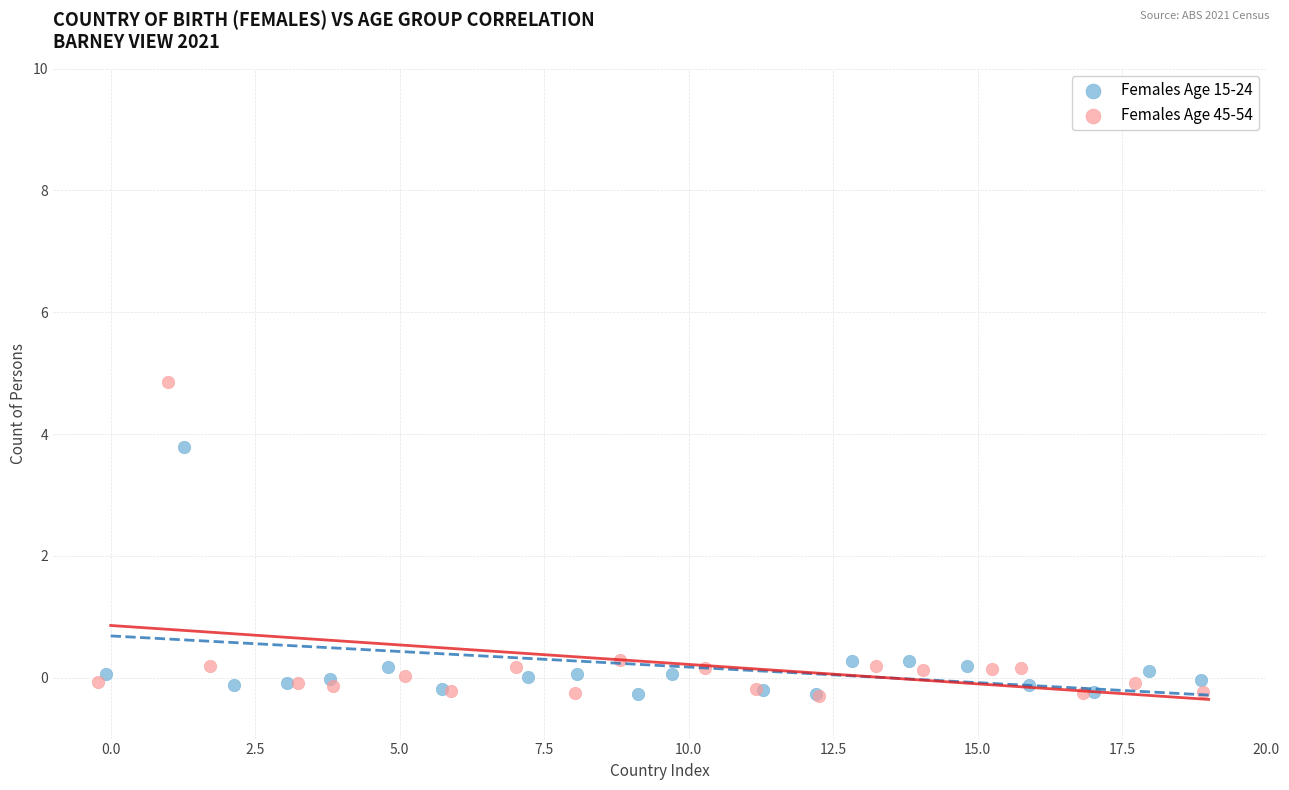

Which series has the largest Y range (max minus min)?

Females Age 45-54